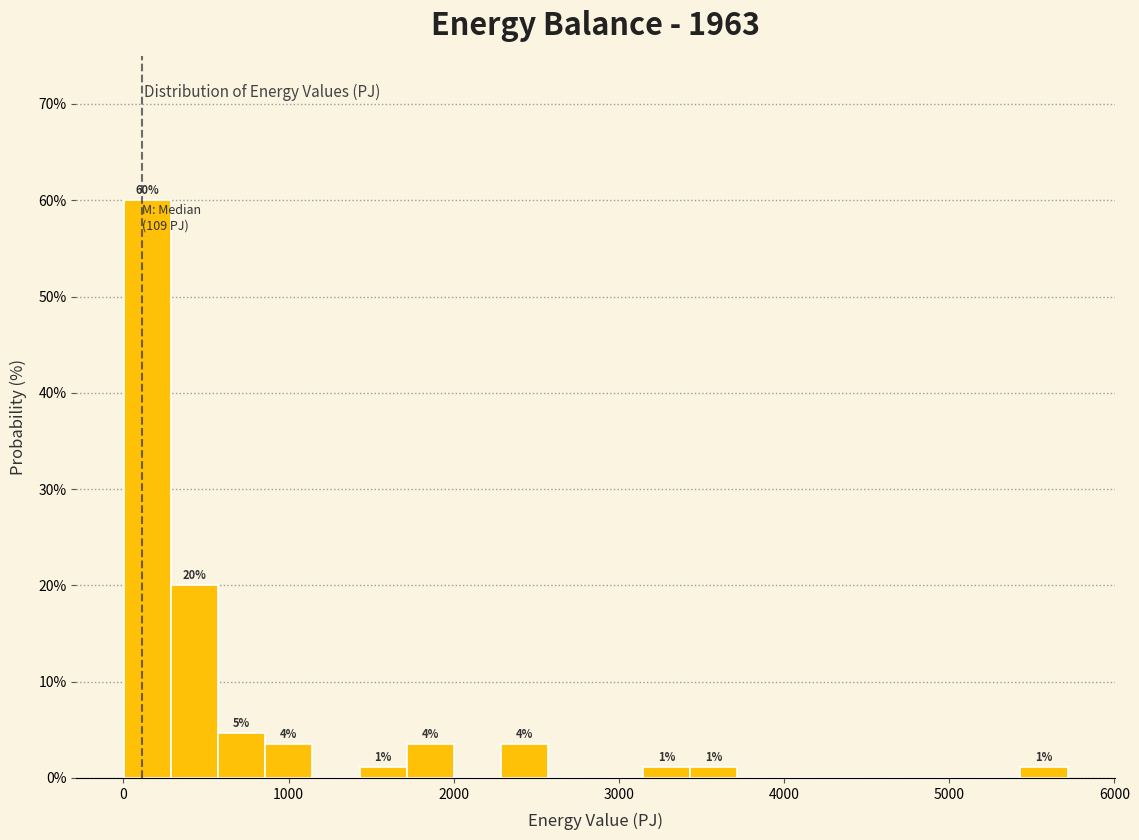

Read against the x-axis, roughly where is the centre of the tallest bar?

100